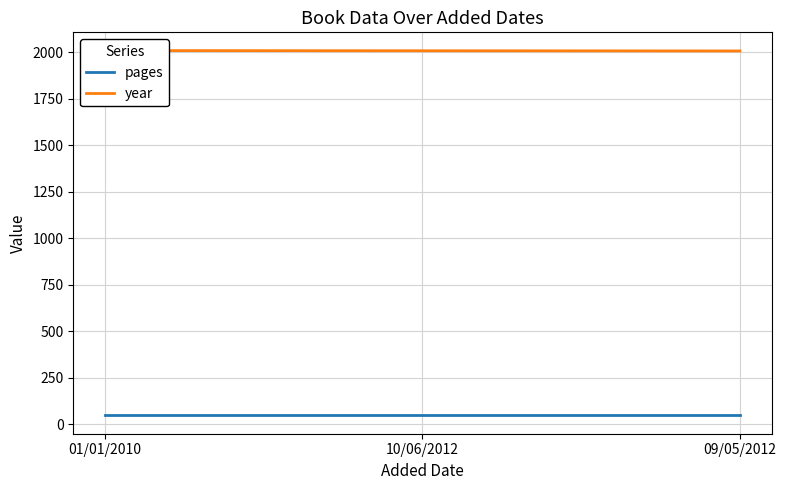

At which label does pages reach its peak?

01/01/2010